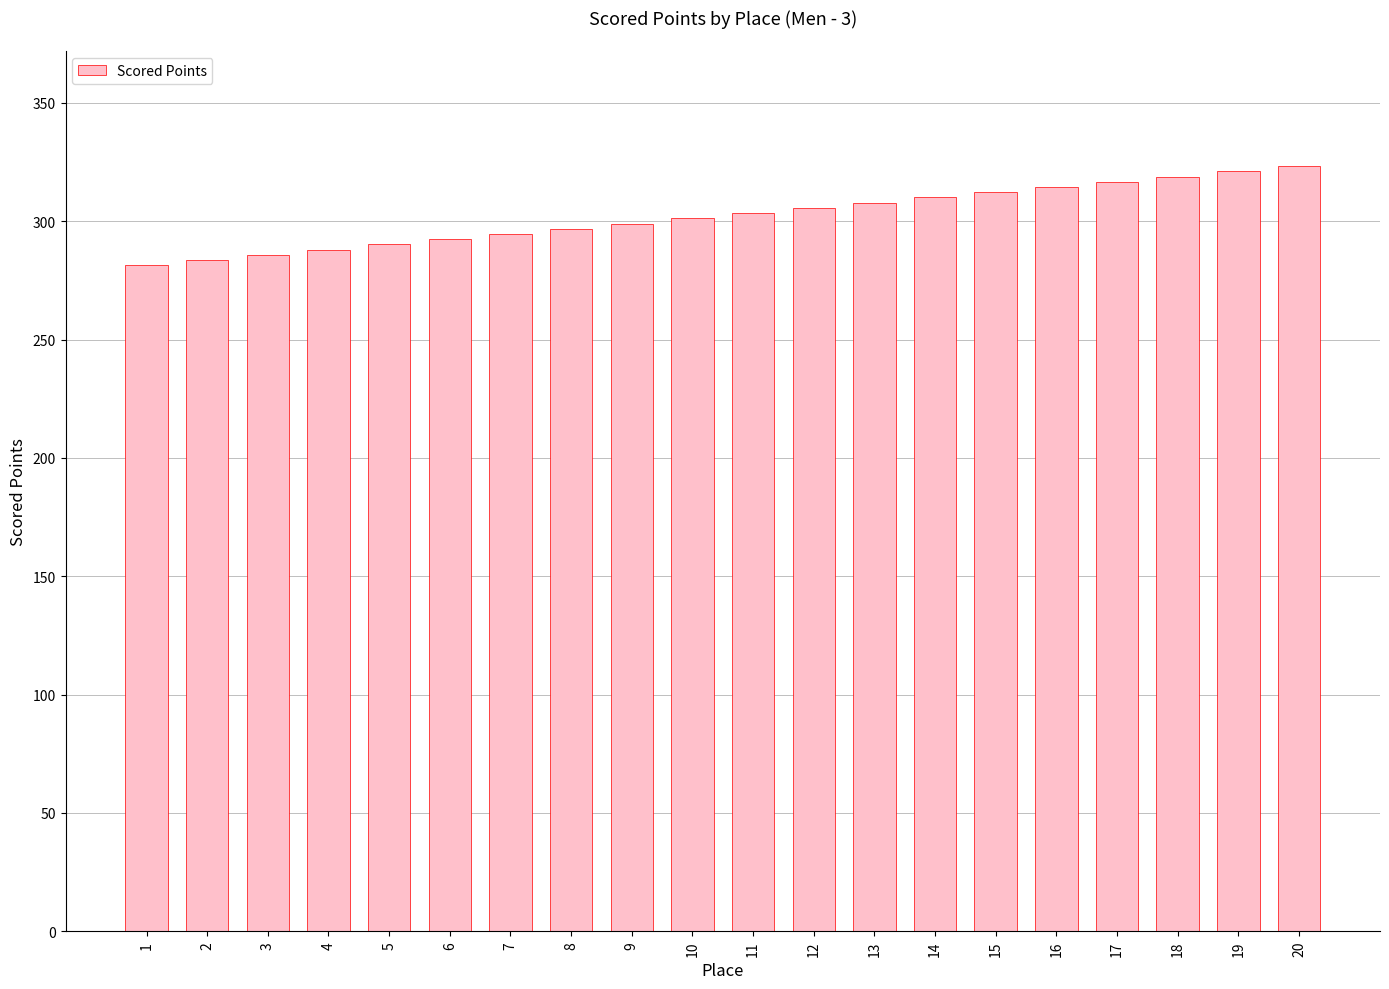

What is the average value?

302.4